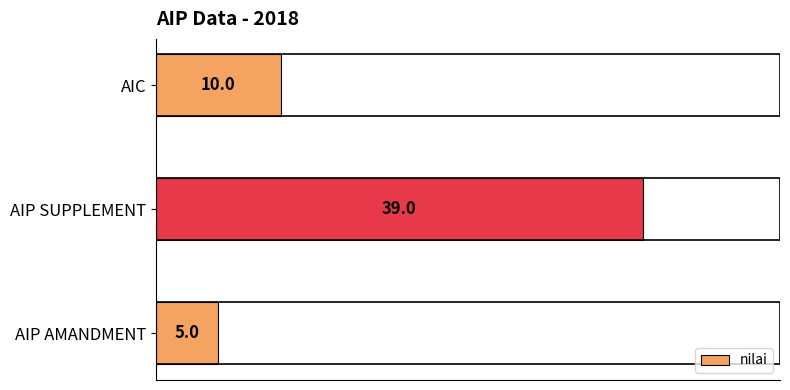

Reading bottom to top, transcribe all the data shown in this chart.

5	39	10